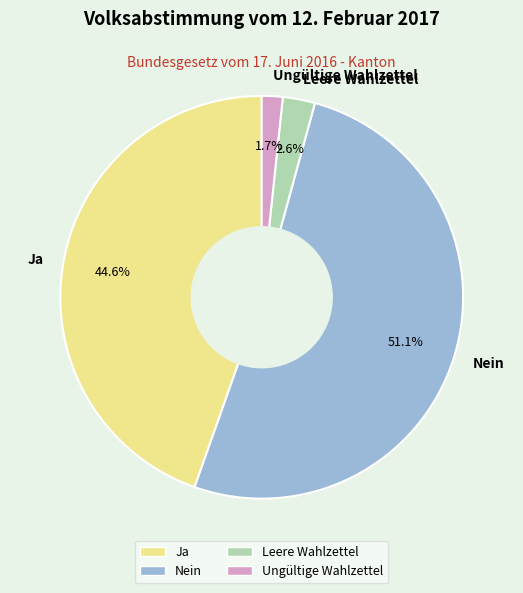

Does Ungültige Wahlzettel represent more than half of the total?

No